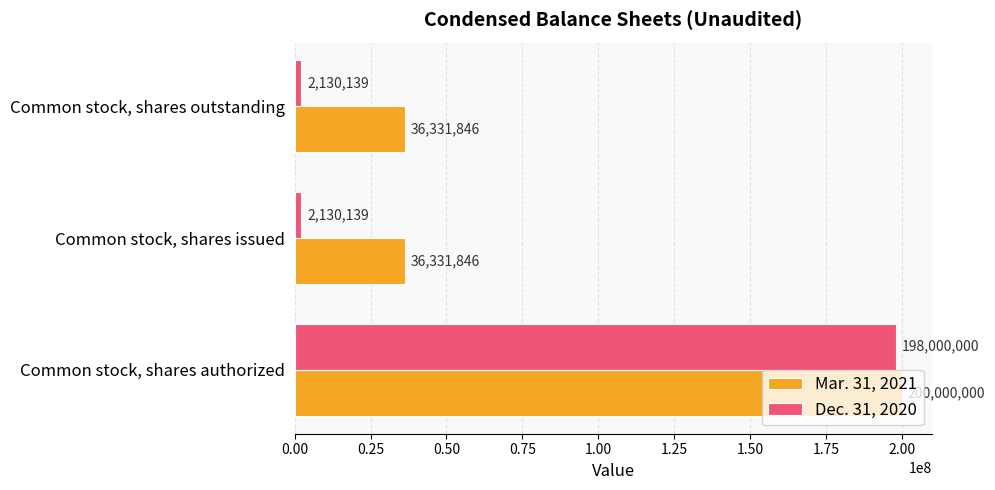

Which category has the highest value in the Mar. 31, 2021 series?

Common stock, shares authorized